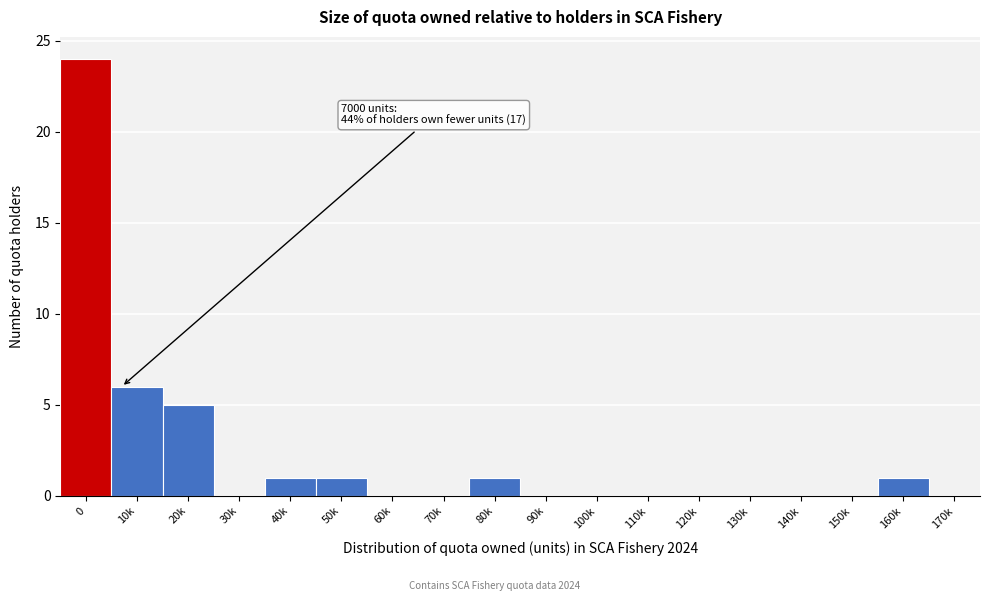

Reading left to right, transcribe all the data shown in this chart.

0=24	10k=6	20k=5	30k=0	40k=1	50k=1	60k=0	70k=0	80k=1	90k=0	100k=0	110k=0	120k=0	130k=0	140k=0	150k=0	160k=1	170k=0